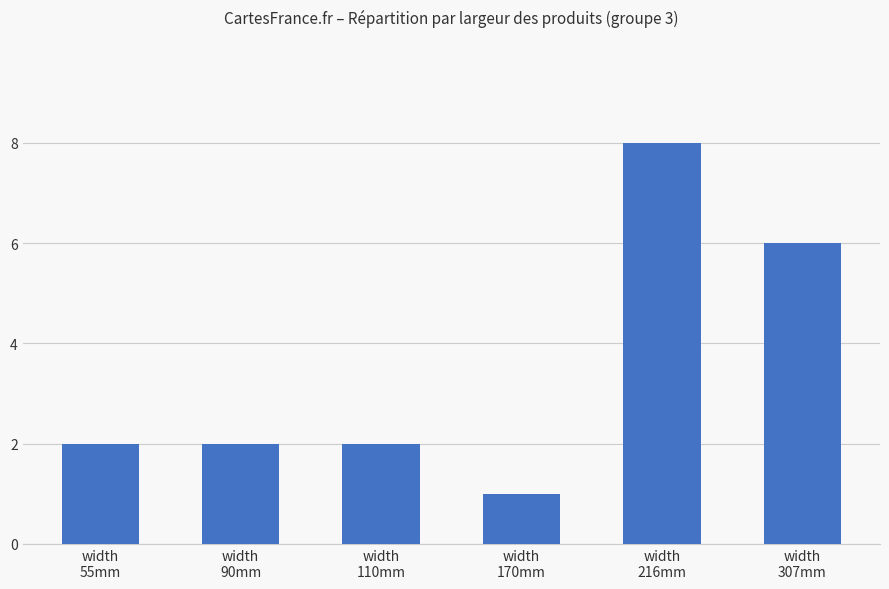

Reading right to left, extract all data points from this chart.

6	8	1	2	2	2